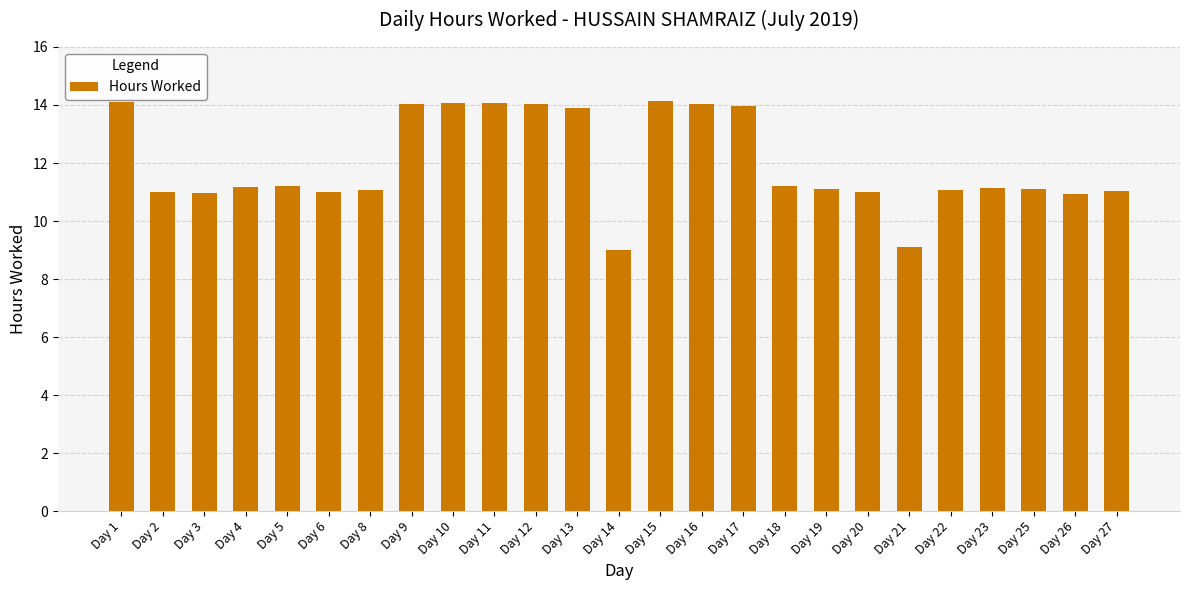

What is the ratio of the value at Day 9 to the value at Day 20?

1.3